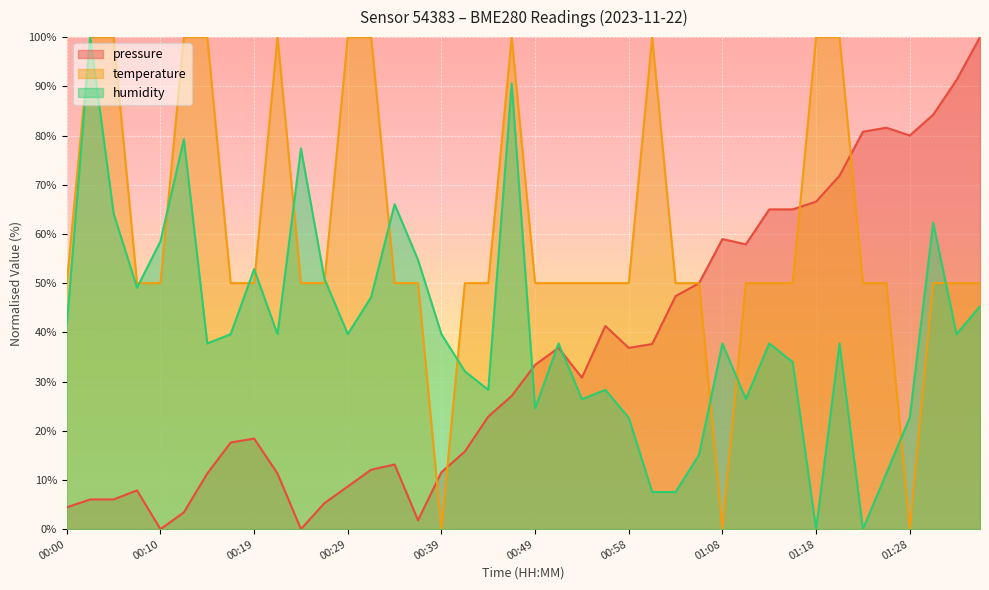

List the series in order of their overall mean, highest first.

temperature, humidity, pressure